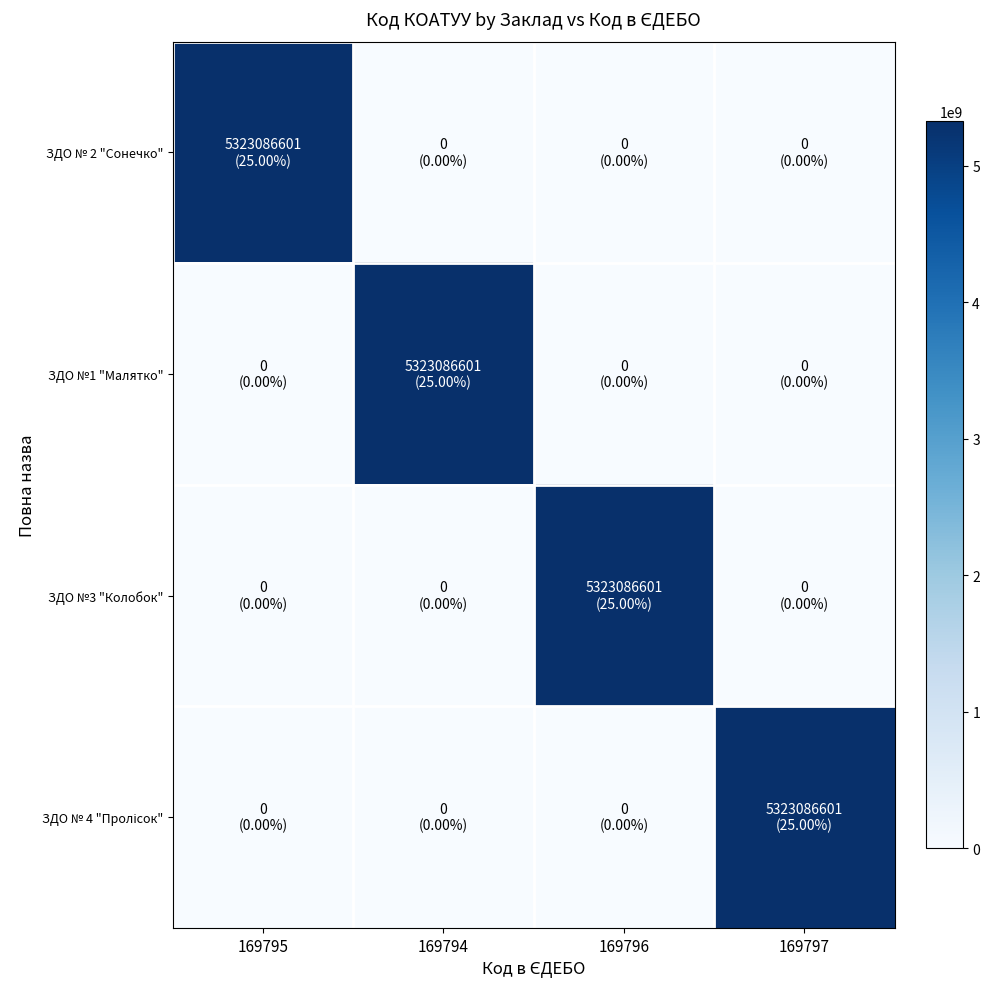

What is the difference between the highest and lowest values at 169794?

5323086601